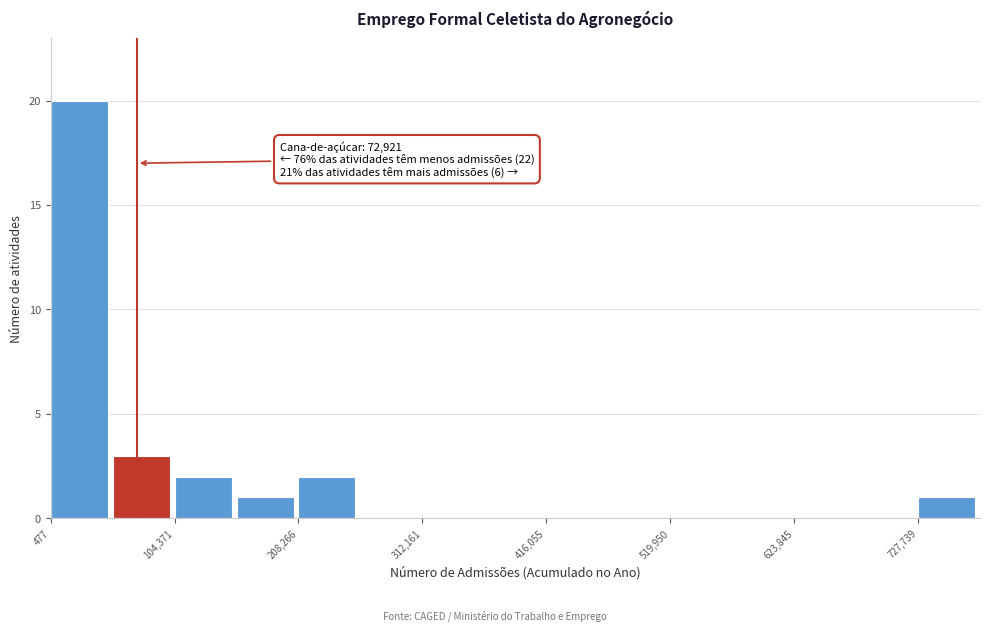

Around what value on the x-axis is the tallest bar? Give the approximate position of its centre, as read against the axis.

20000